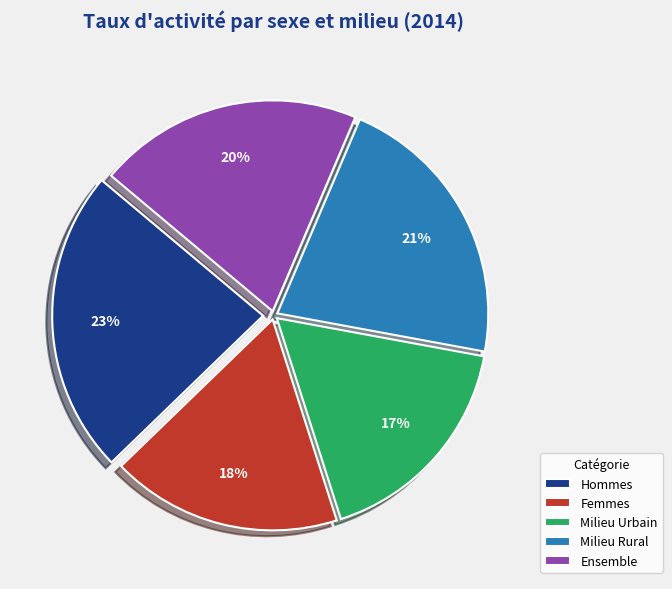

Is there a majority slice in this chart?

No